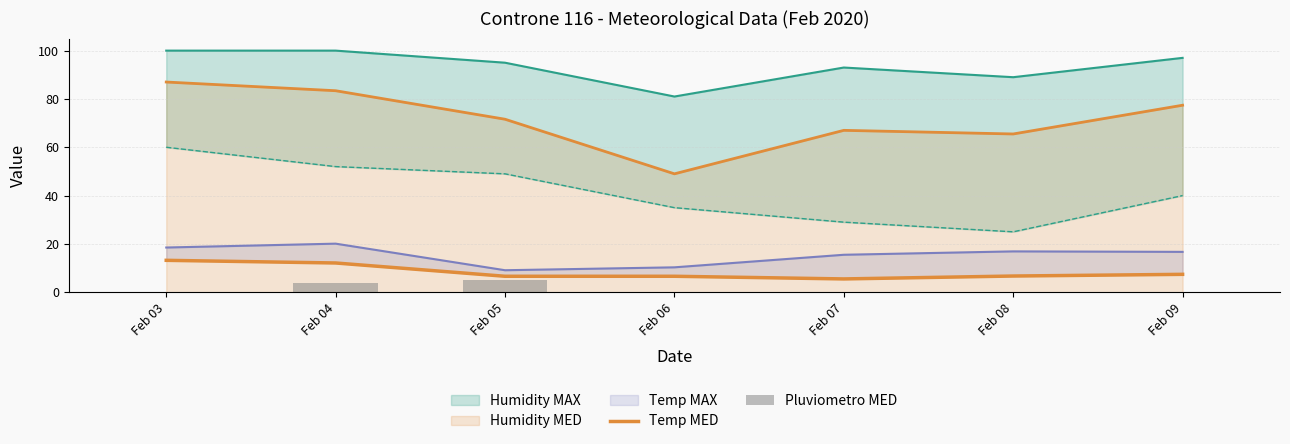

List the labels in order of Temp MED value, smallest first.

Feb 07, Feb 05, Feb 06, Feb 08, Feb 09, Feb 04, Feb 03